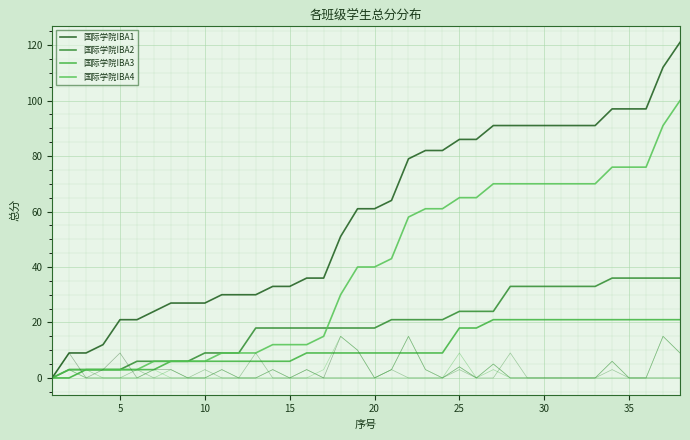

What is the greatest value displayed?

121